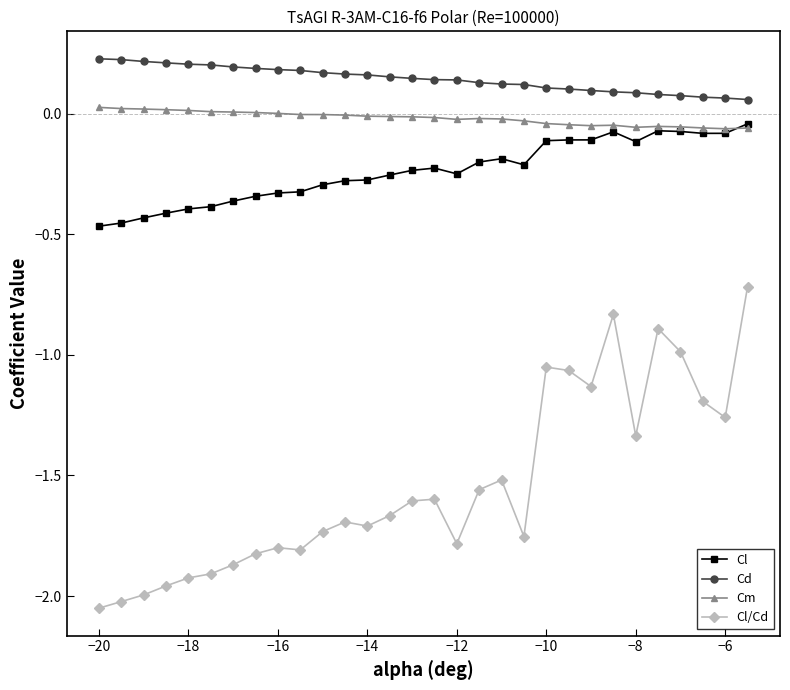

True or false: Cl and Cl/Cd intersect in this chart.

False